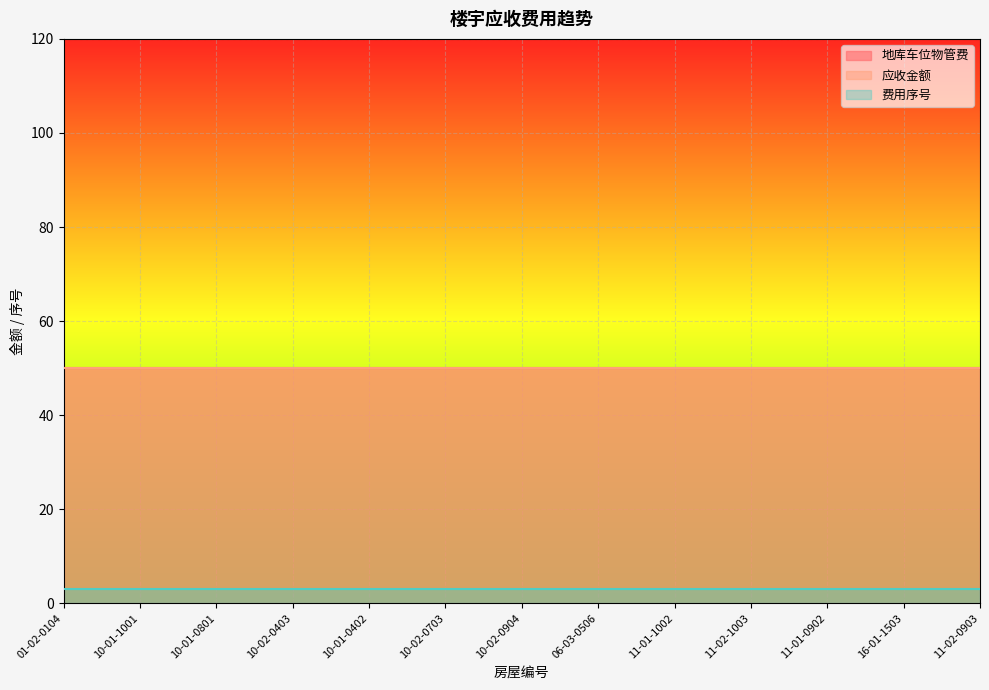

List the labels in order of 费用序号 value, largest first.

01-02-0104, 10-01-1001, 10-01-0801, 10-02-0403, 10-01-0402, 10-02-0703, 10-02-0904, 06-03-0506, 11-01-1002, 11-02-1003, 11-01-0902, 16-01-1503, 11-02-0903